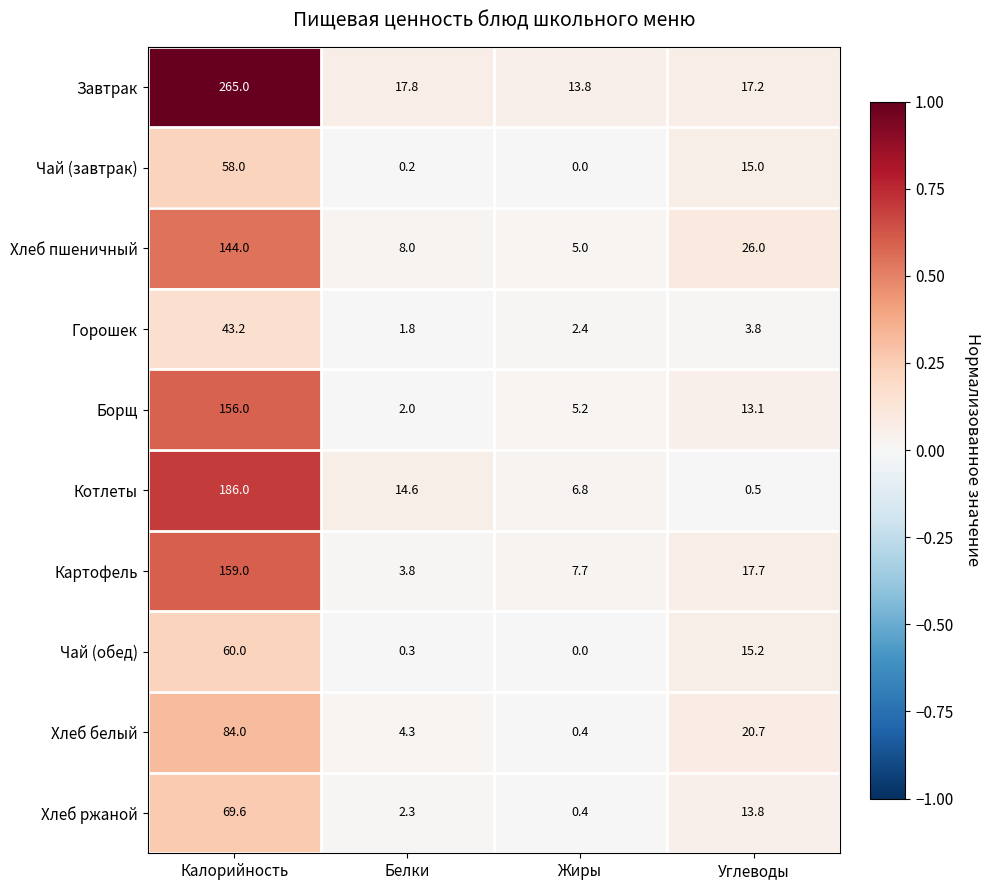

Rank the series by their maximum value, from highest to lowest.

Завтрак, Котлеты, Картофель, Борщ, Хлеб пшеничный, Хлеб белый, Хлеб ржаной, Чай (обед), Чай (завтрак), Горошек